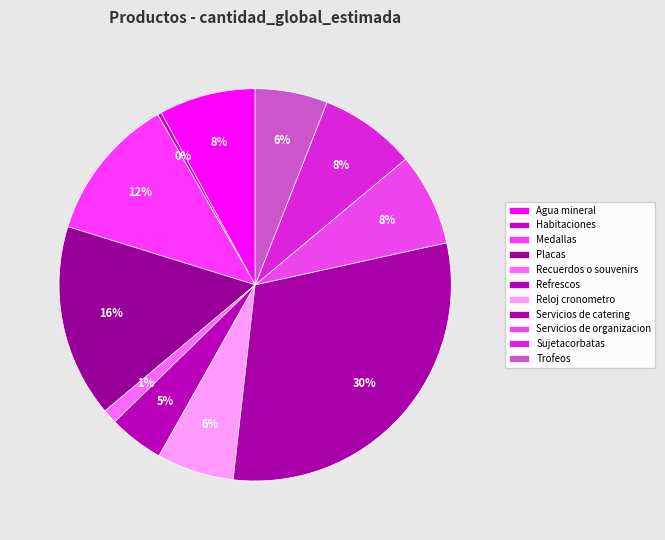

Which slice is the smallest?

Habitaciones